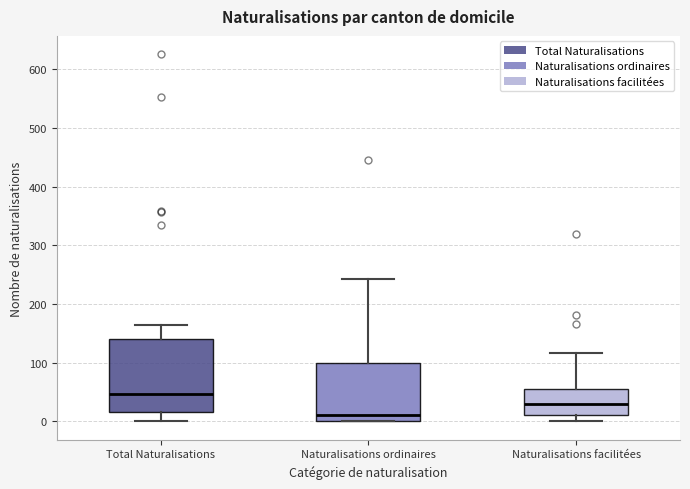

Which box has the highest median line?

Total Naturalisations